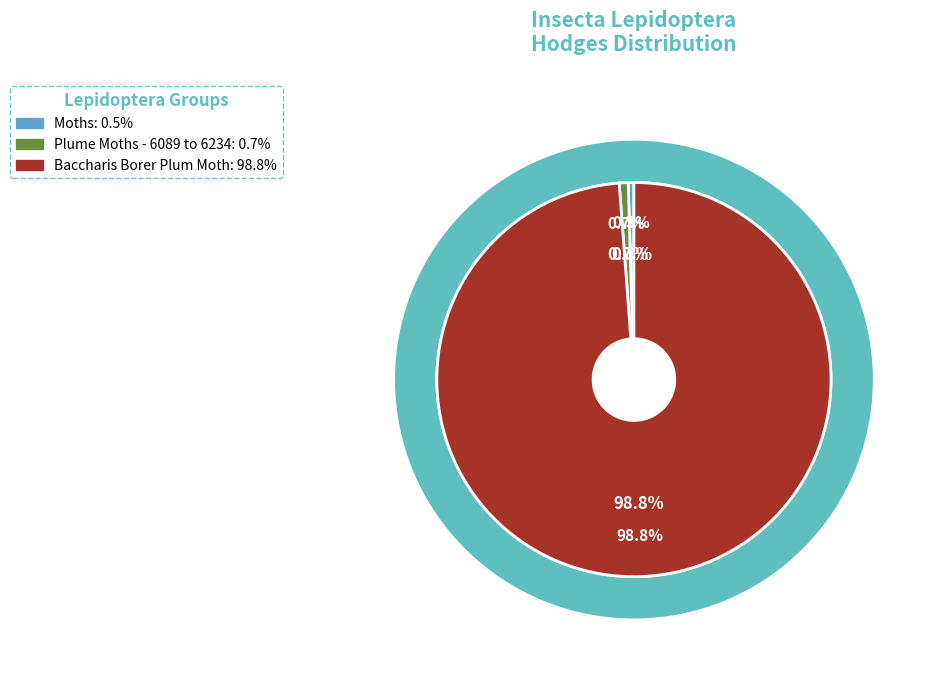

What is the majority slice?

Baccharis Borer Plum Moth